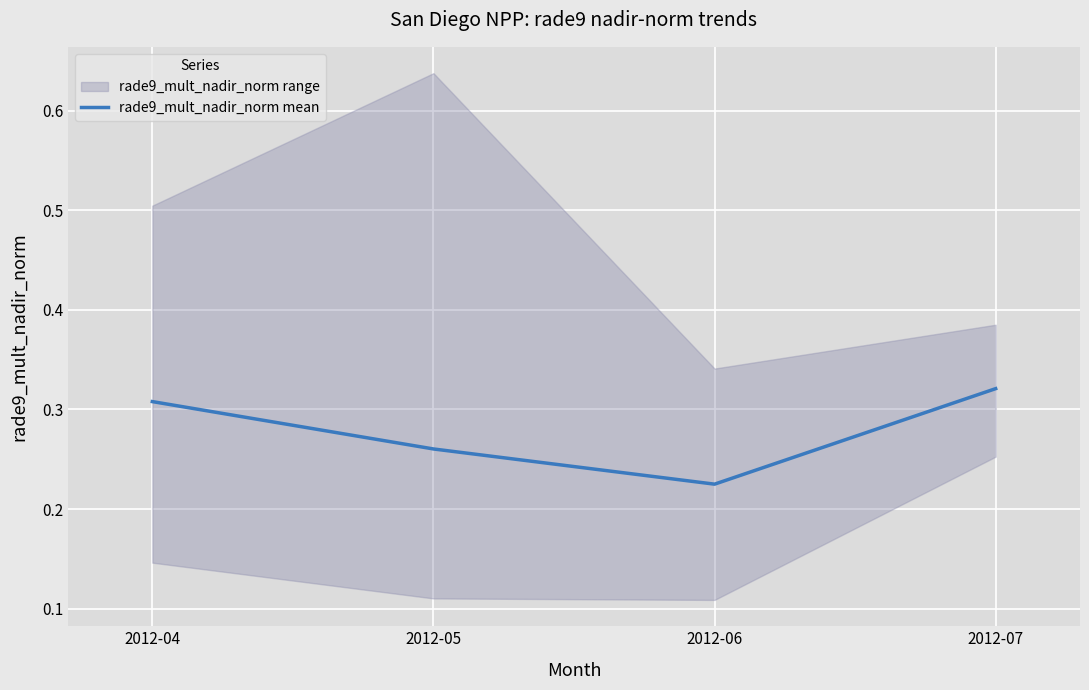

What is the value of the 3rd point from the left?

0.2